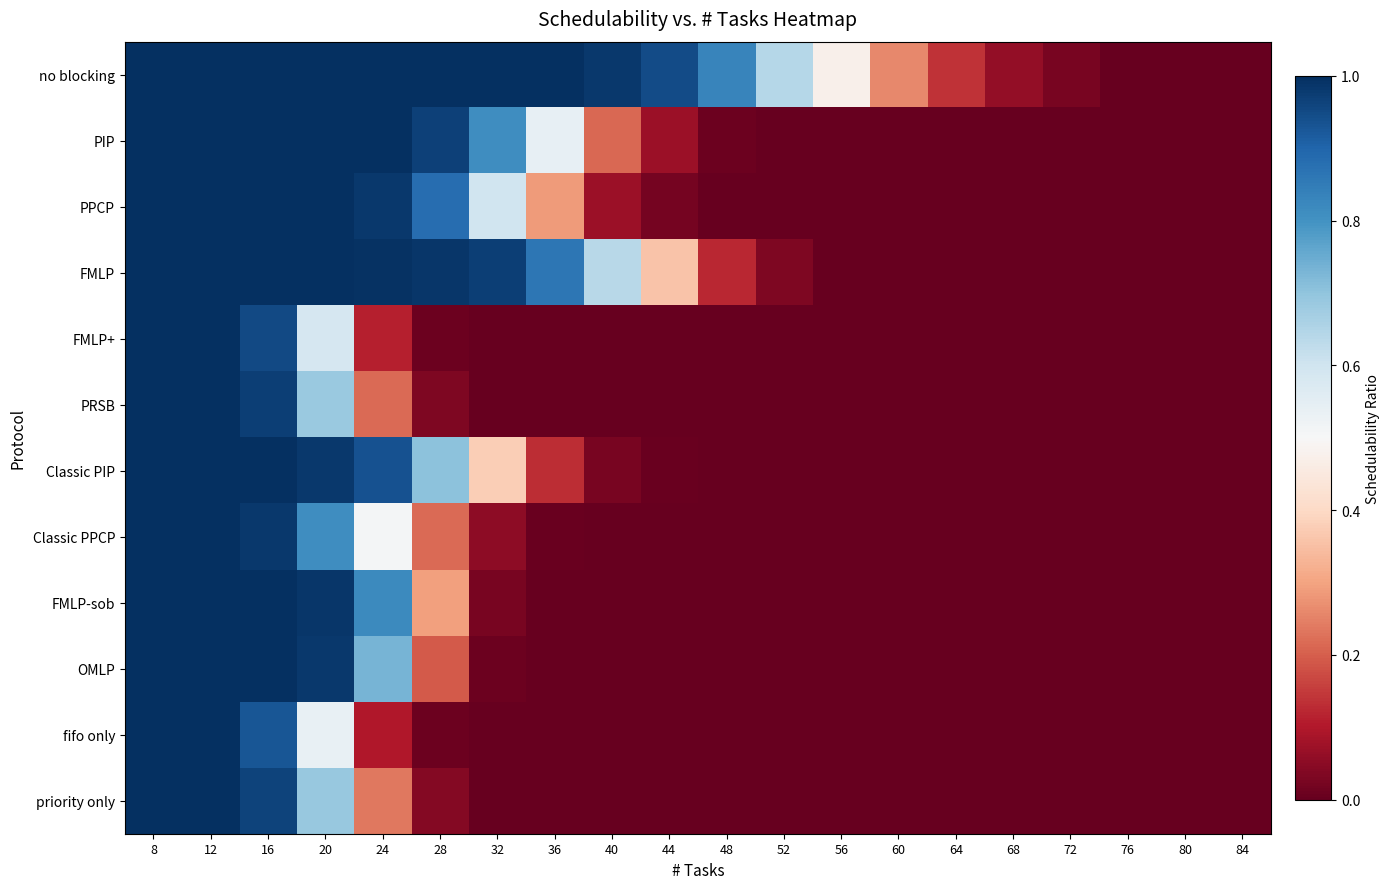

Count the number of data series in this chart.

12